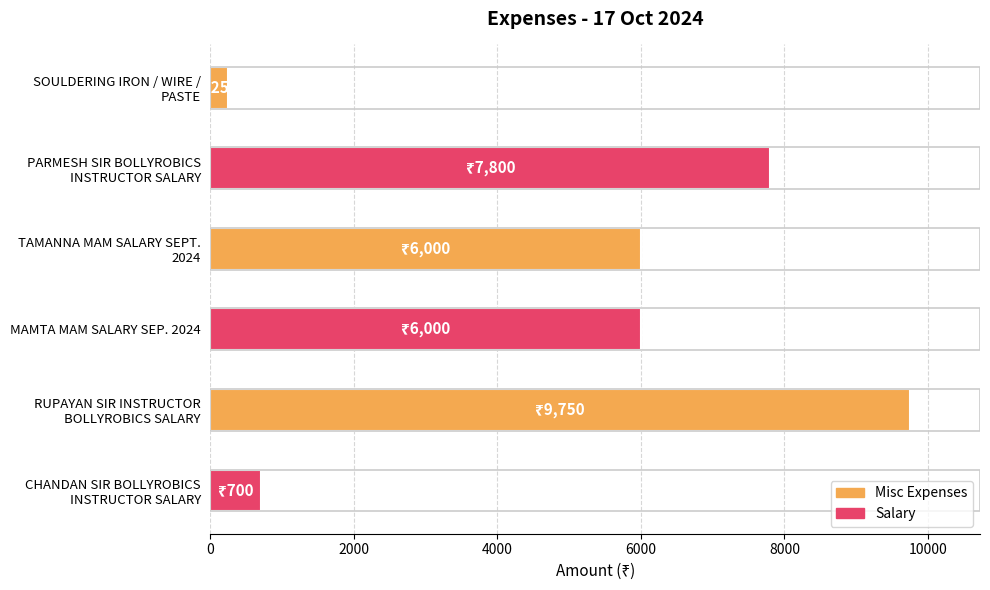

What is the smallest value displayed?

250